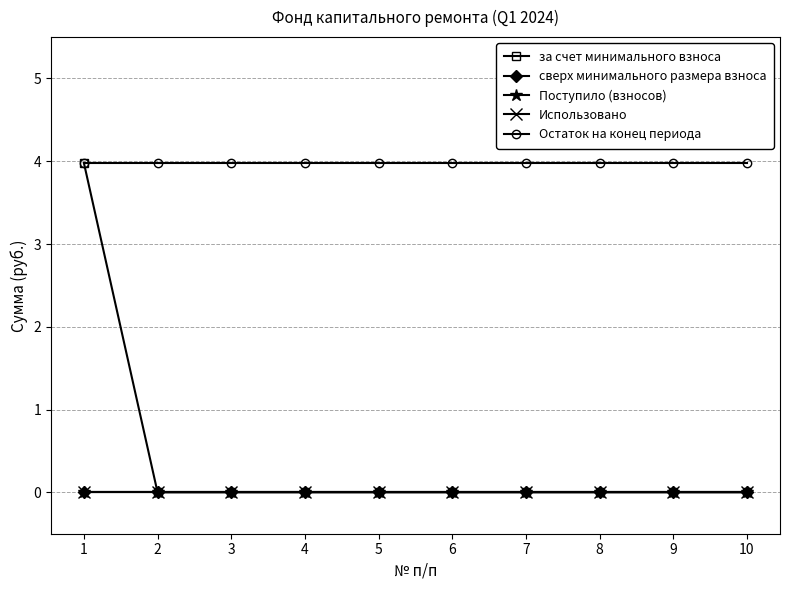

Rank the series by their maximum value, from highest to lowest.

за счет минимального взноса, Остаток на конец периода, сверх минимального размера взноса, Поступило (взносов), Использовано